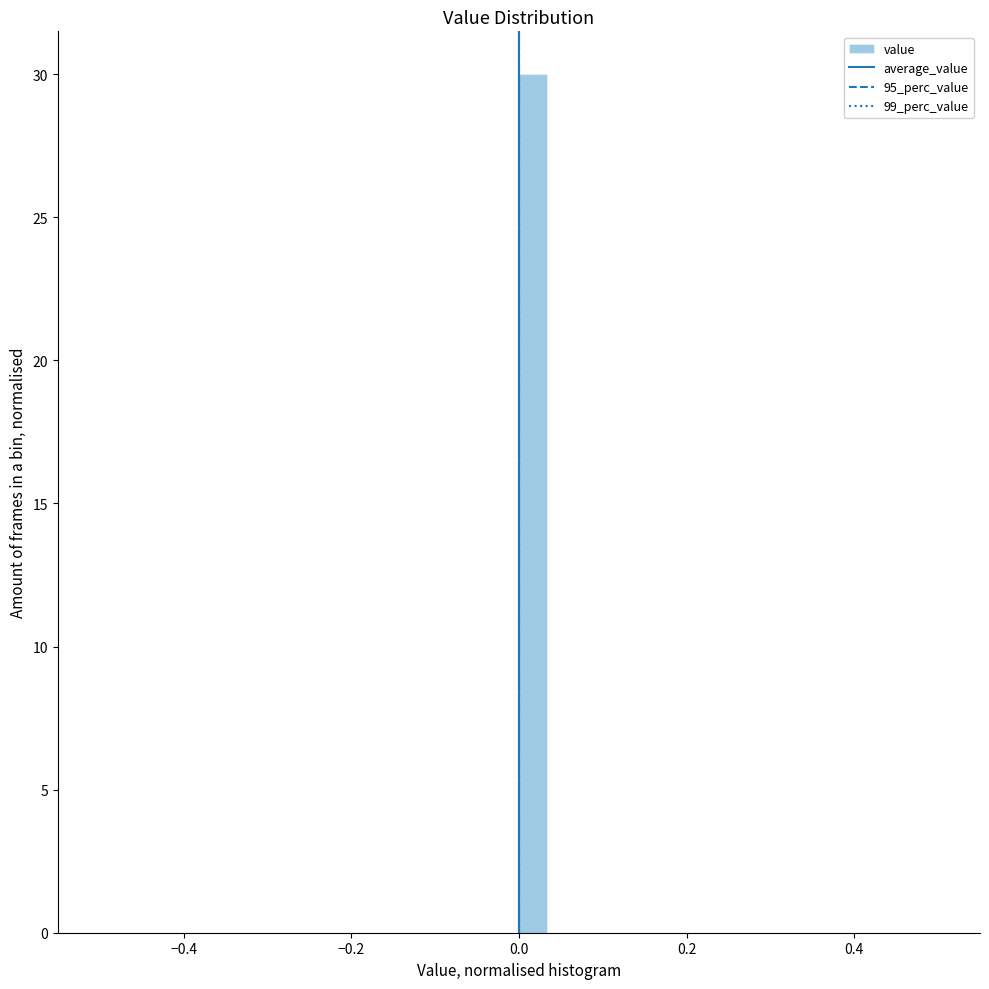

Read against the x-axis, roughly where is the centre of the tallest bar?

0.02